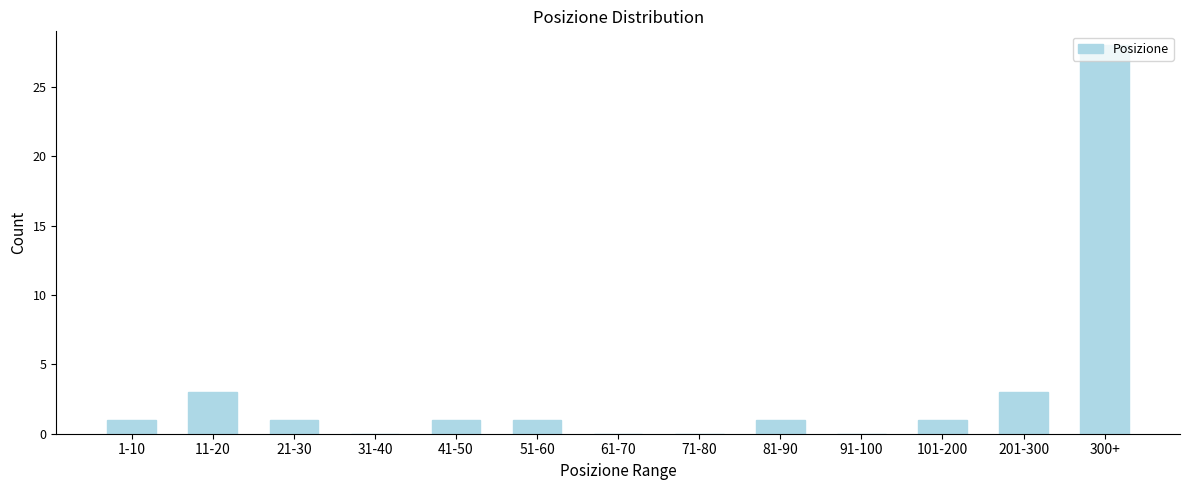

Which category has the highest value across all series?

300+